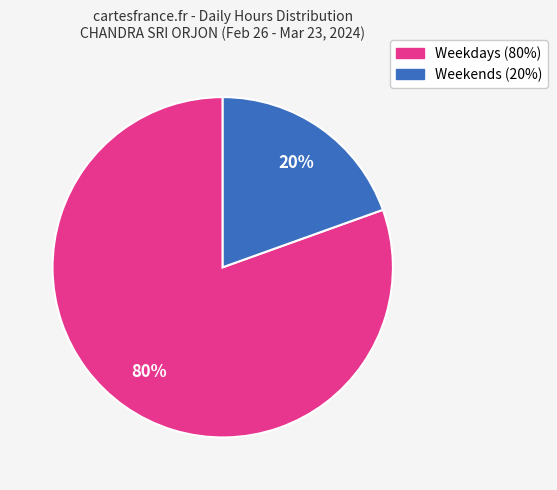

To the nearest percent, what is the average slice percentage?

50%